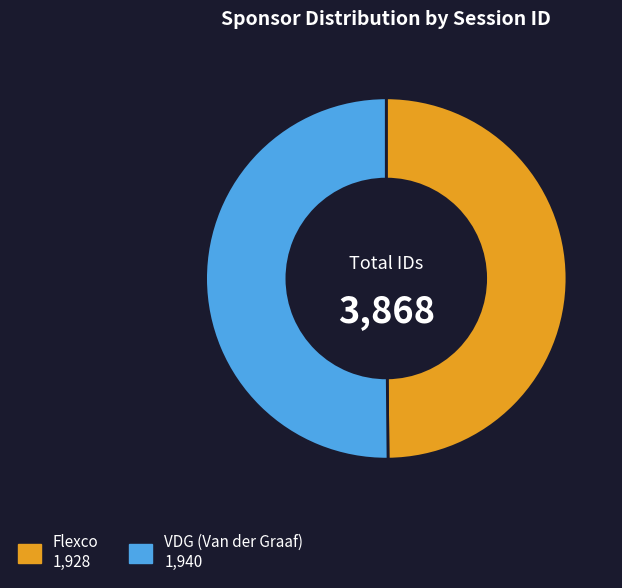

The VDG (Van der Graaf) slice represents 50% of the pie. True or false?

True